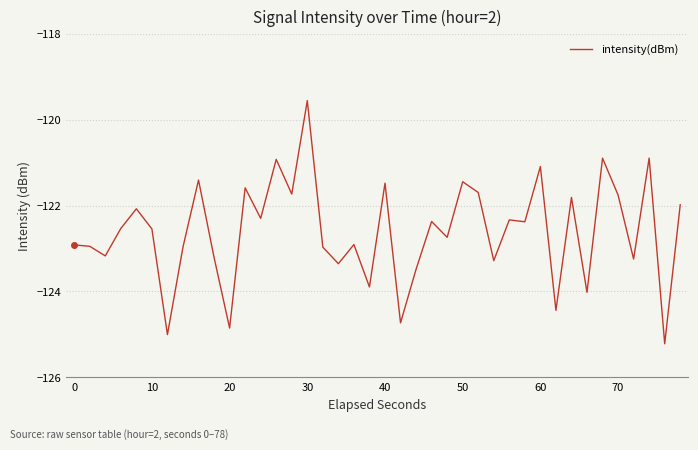

What is the smallest value displayed?

-125.2